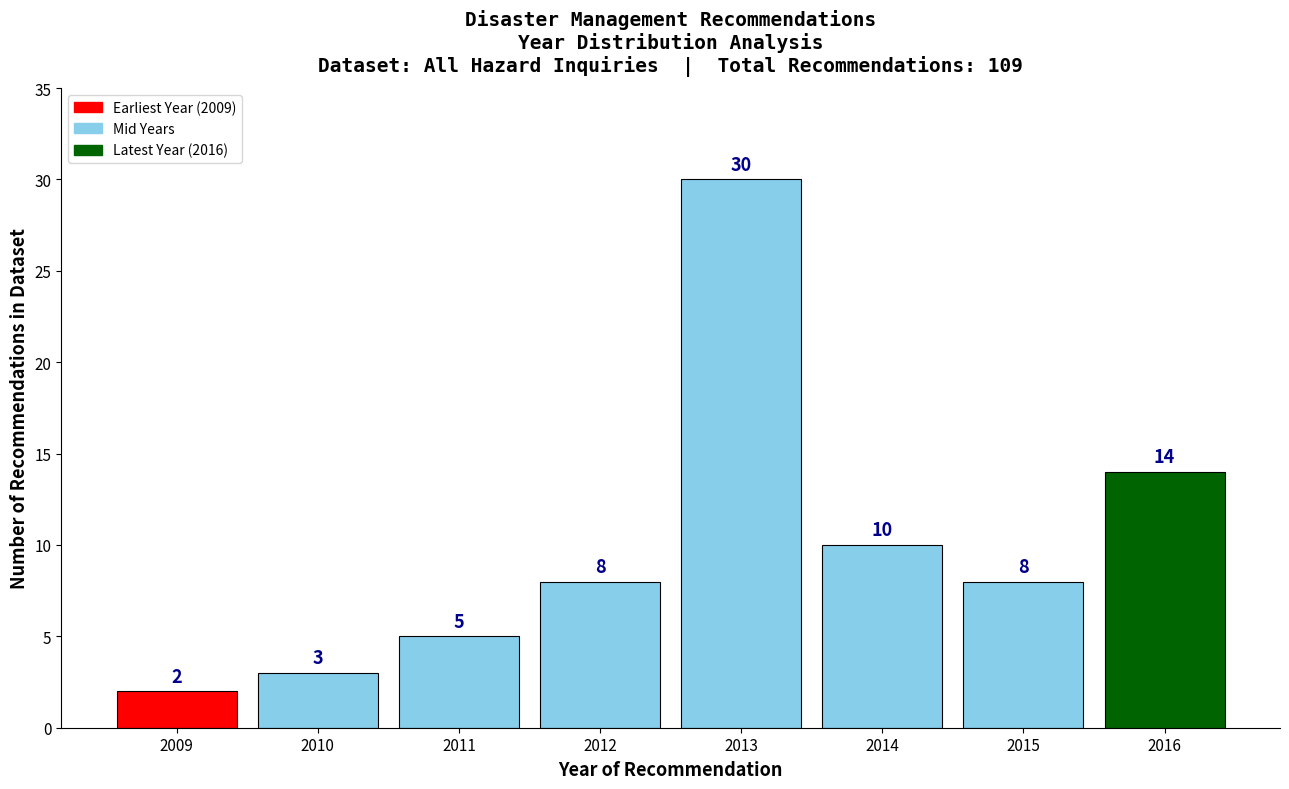

Reading left to right, transcribe all the data shown in this chart.

2009=2	2010=3	2011=5	2012=8	2013=30	2014=10	2015=8	2016=14